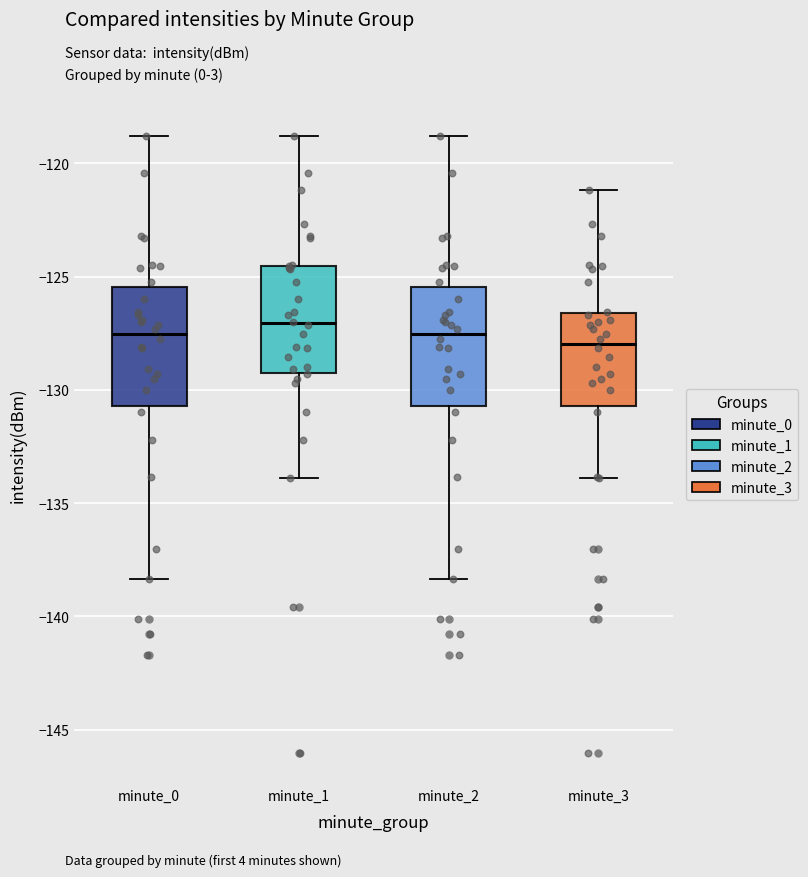

Reading left to right, transcribe this box plot: for each box, give where its median line is, the range the box spans, and where its two whiskers end, as read against the y-axis. The values are not printed on the chart, so give them approximately, as read against the axis.

minute_0: median -127.5, box -130.5 to -125.5, whiskers -138.5 to -119.0
minute_1: median -127.0, box -129.0 to -124.5, whiskers -134.0 to -119.0
minute_2: median -127.5, box -130.5 to -125.5, whiskers -138.5 to -119.0
minute_3: median -128.0, box -130.5 to -126.5, whiskers -134.0 to -121.0